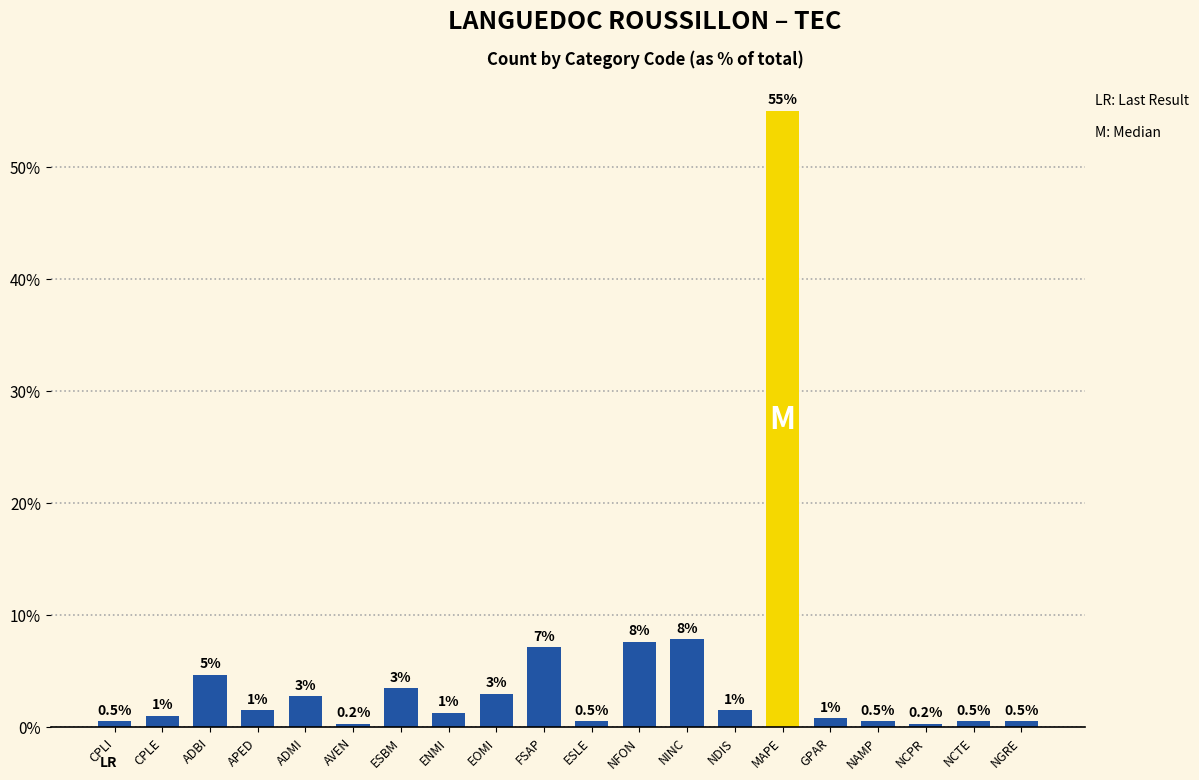

The value at NFON is 7.6. True or false?

True